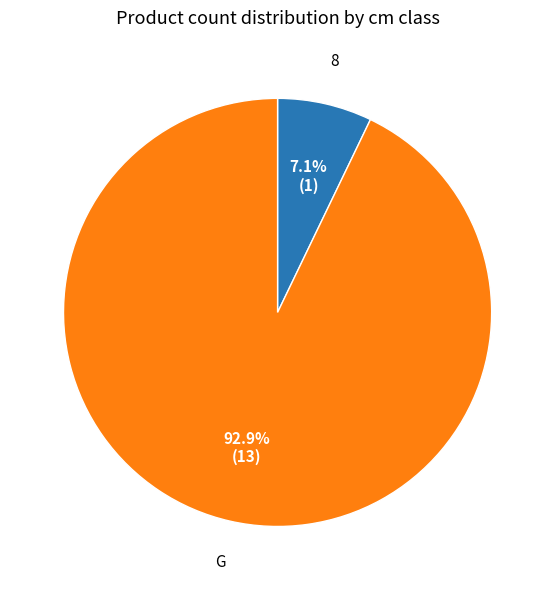

True or false: 8 accounts for 16% of the total.

False